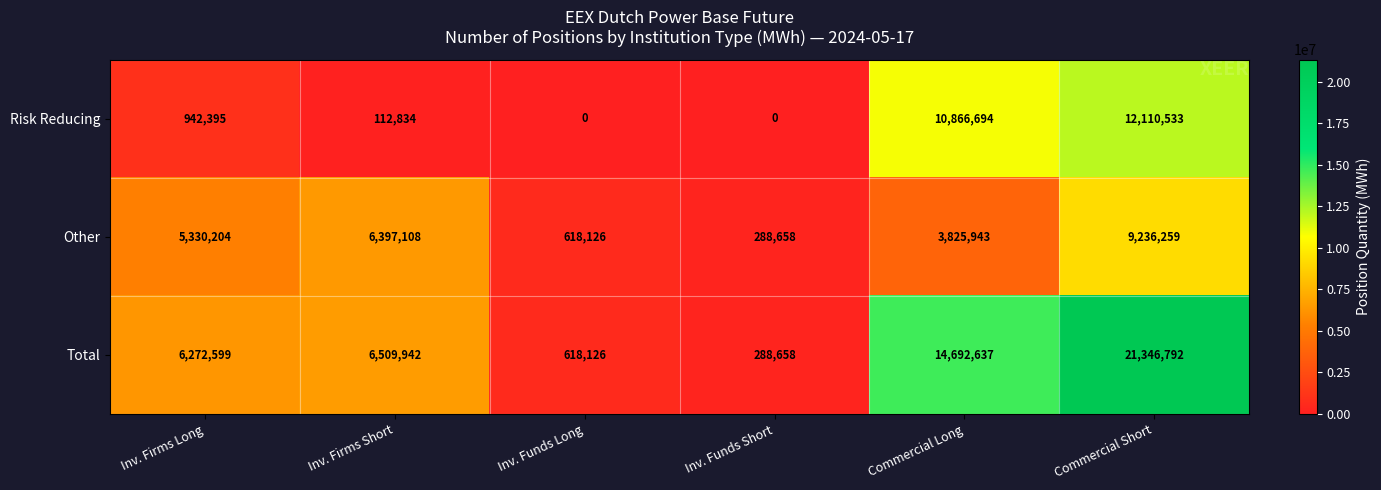

Between Inv. Firms Long and Inv. Funds Long, which series saw the biggest shift?

Total